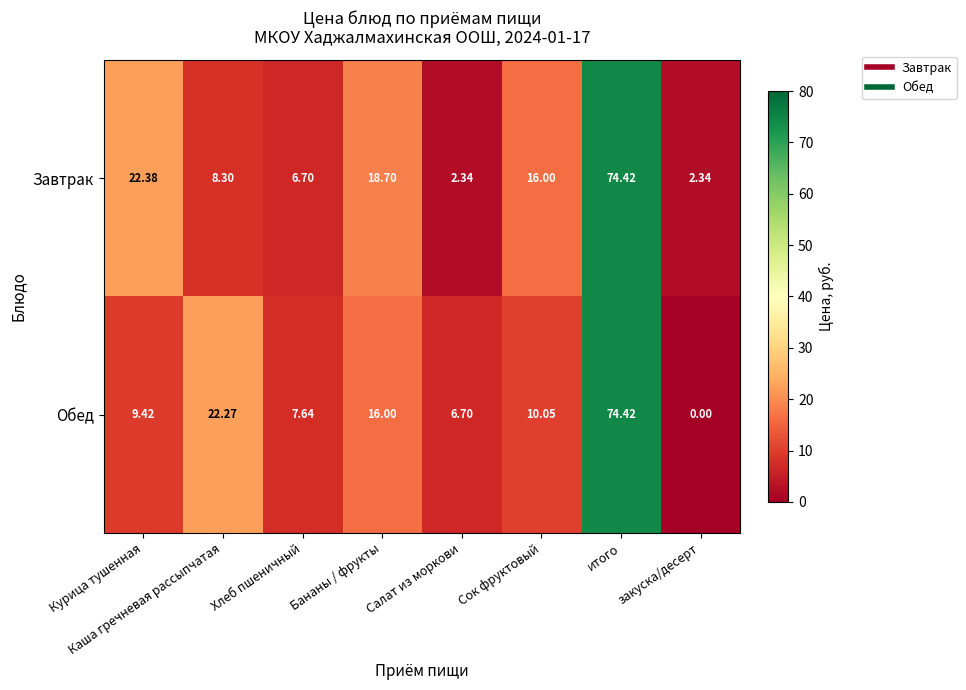

At which label does Завтрак first exceed 16?

Курица тушенная